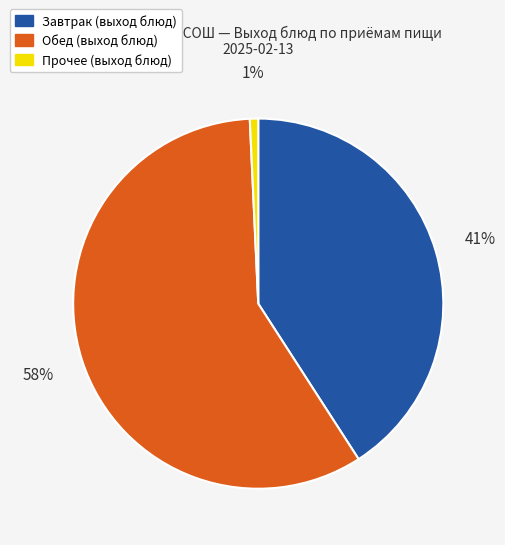

To the nearest percent, what is the average slice percentage?

33%